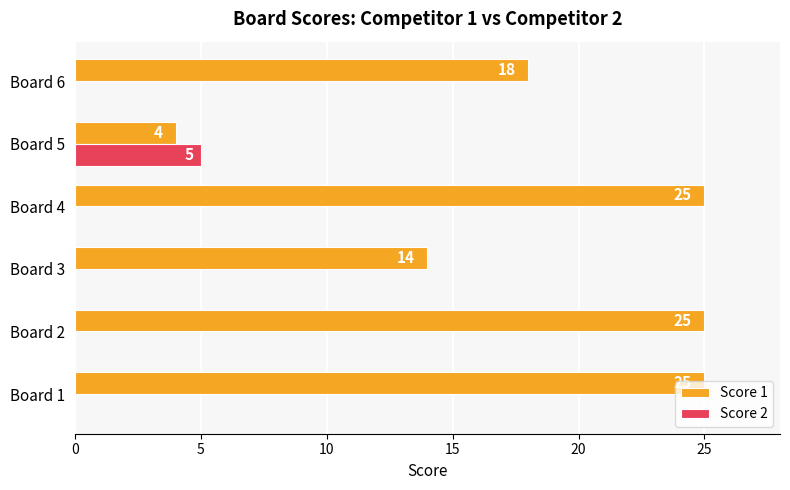

How many Score 2 values are between 0 and 1?

5